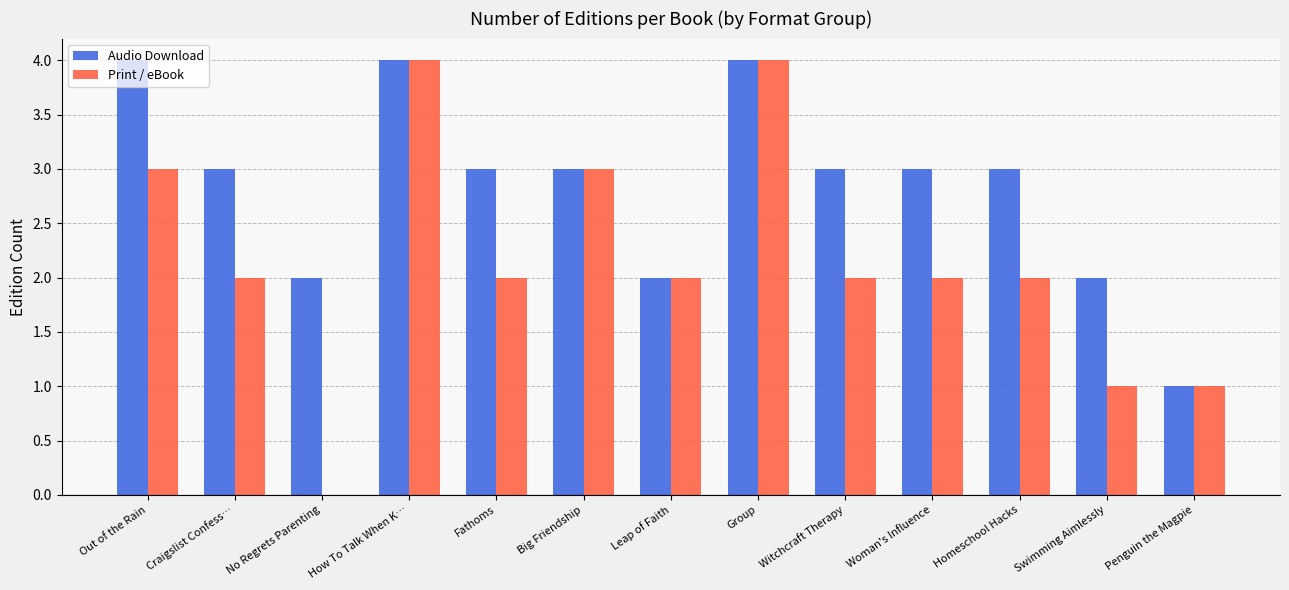

What is the total value across all series at Penguin the Magpie?

2